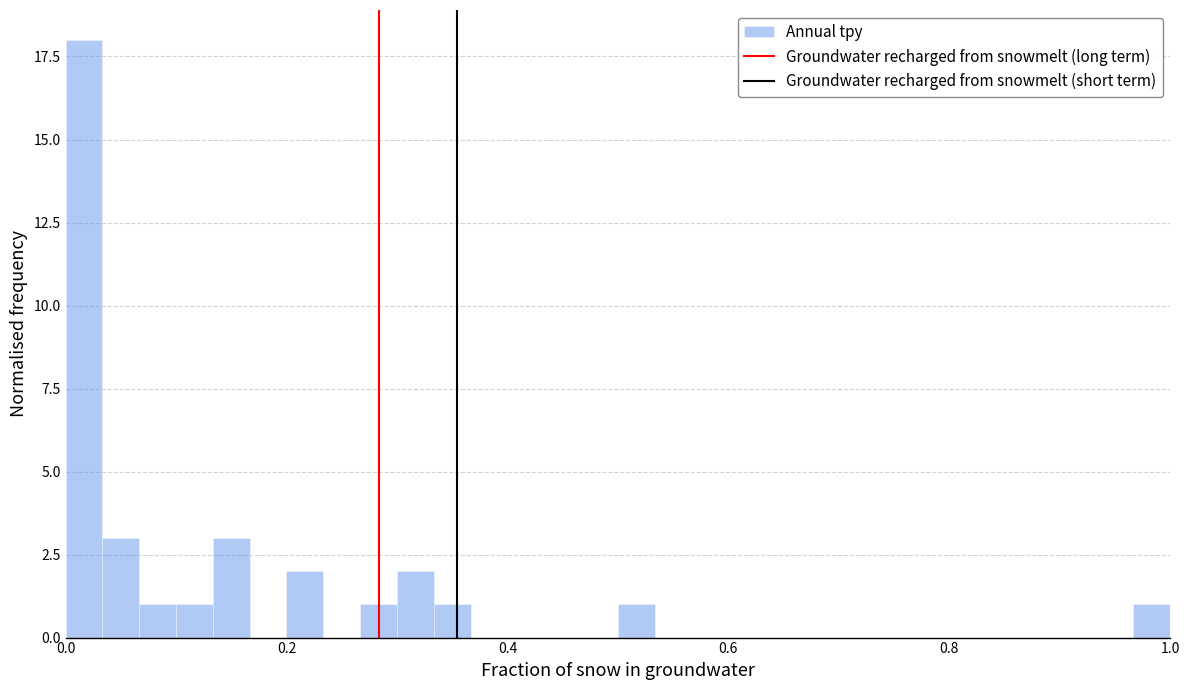

Around what value on the x-axis is the tallest bar? Give the approximate position of its centre, as read against the axis.

0.02